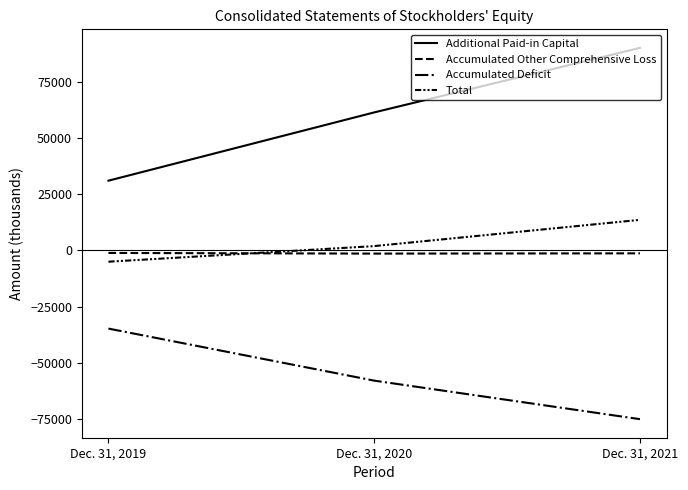

Is this an area chart (filled region under the line)?

No